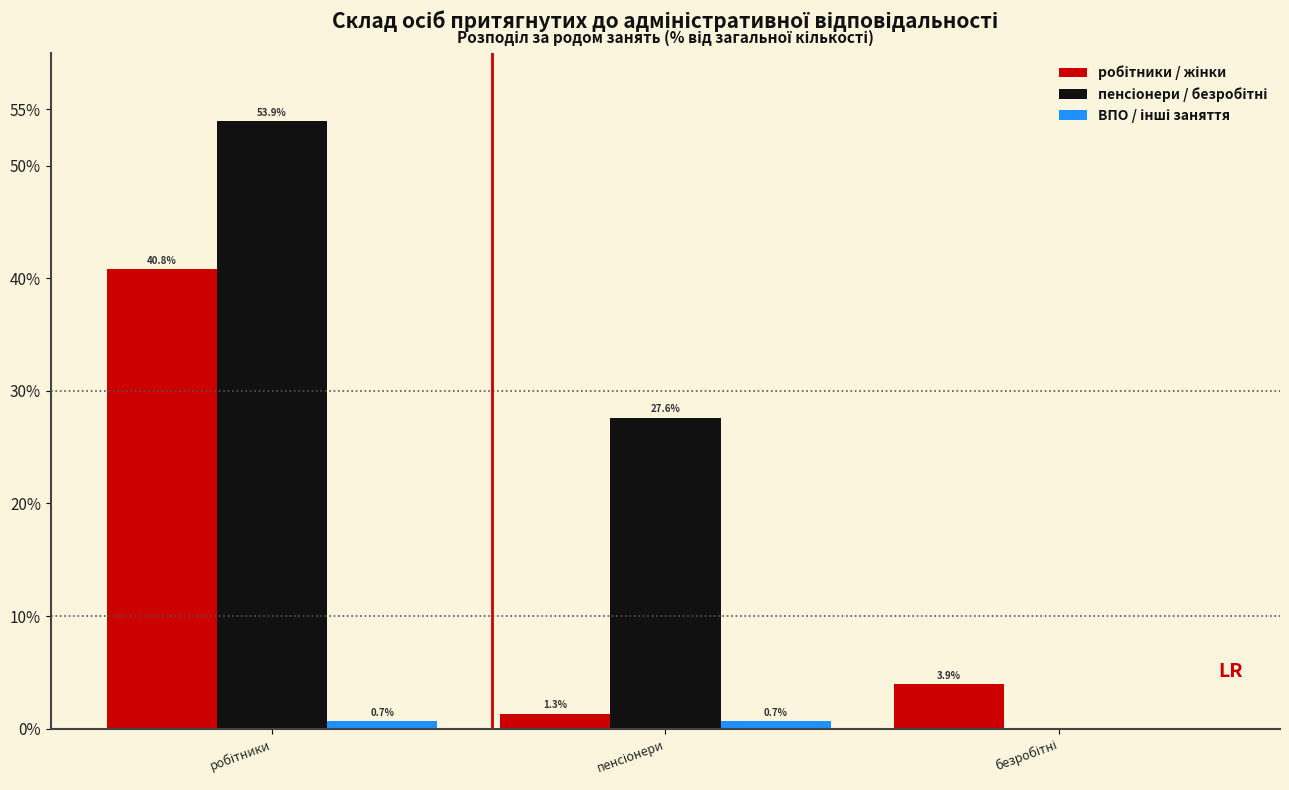

What is the maximum value shown in the chart?

53.9